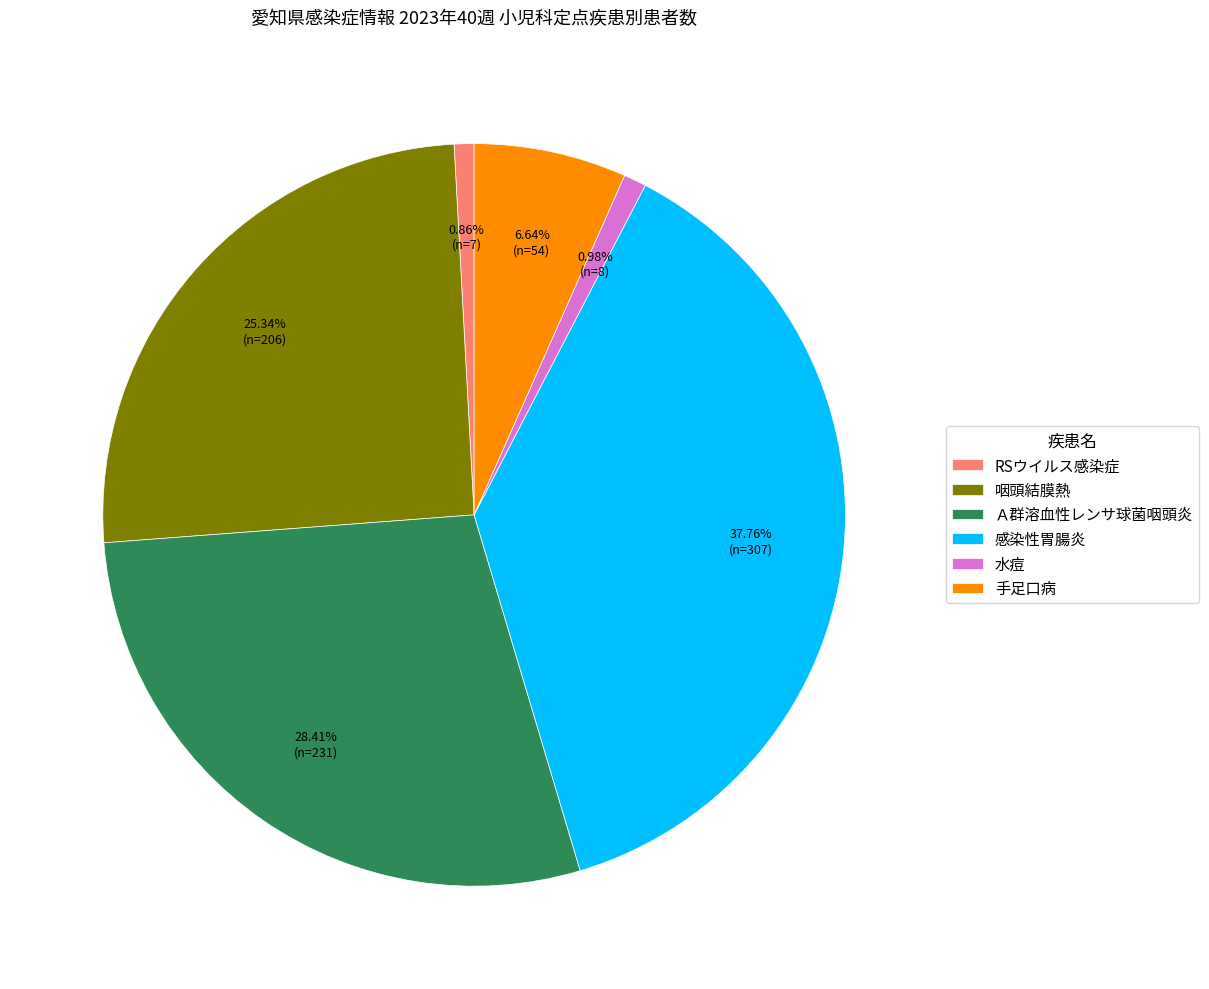

Is there any slice that represents more than half of the pie?

No